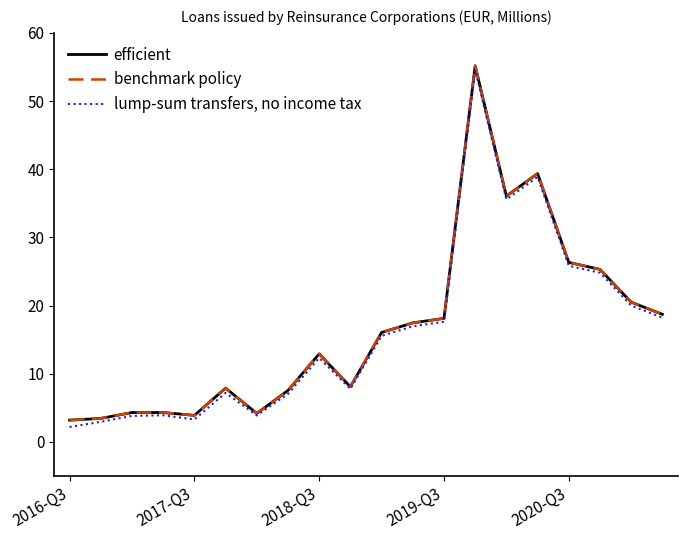

How many interior local valleys does the efficient series have?

4